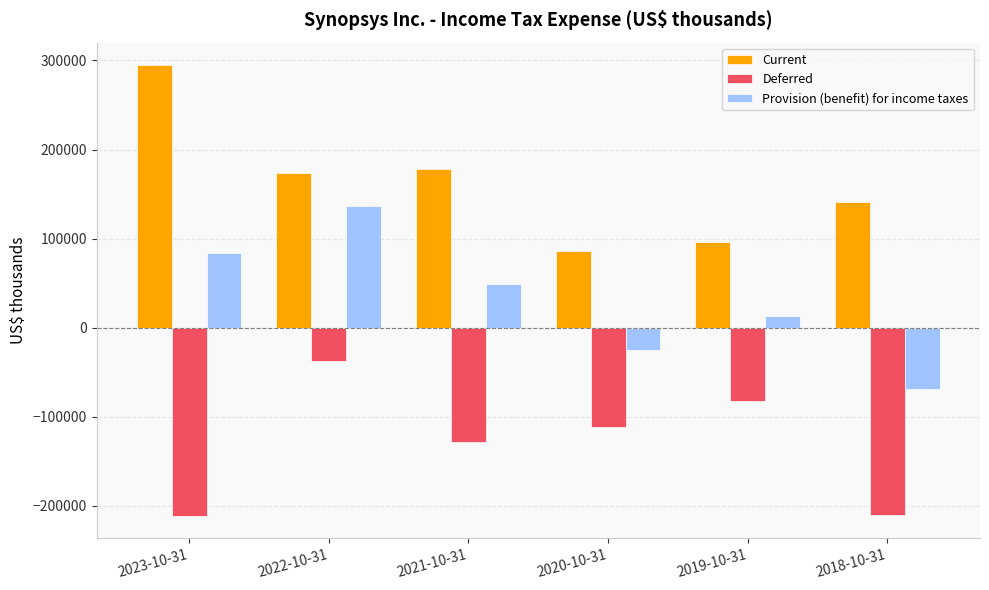

At which label does Current reach its minimum?

2020-10-31